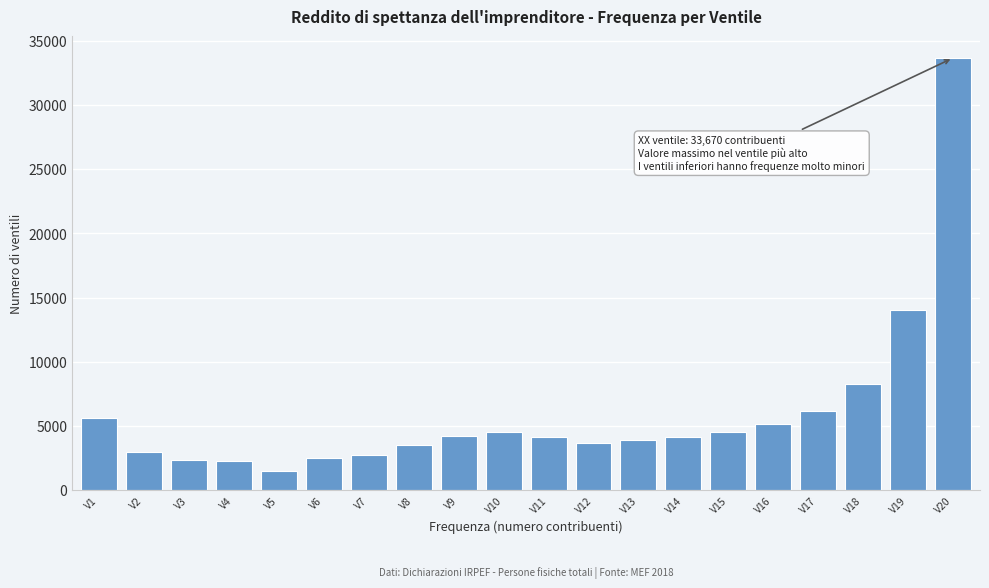

What is the difference between the maximum and minimum values?

32144